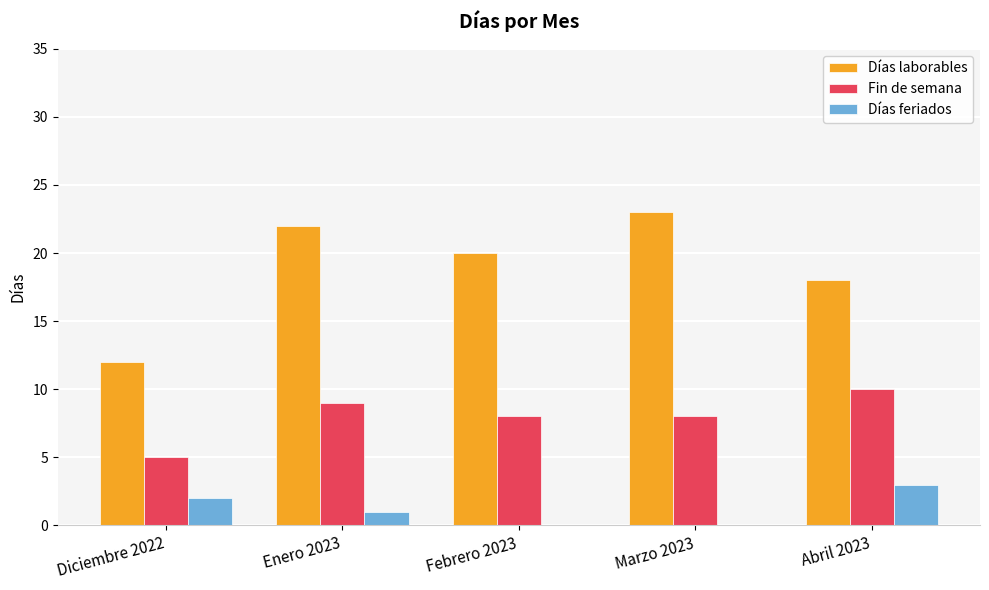

How many groups of bars are there?

5